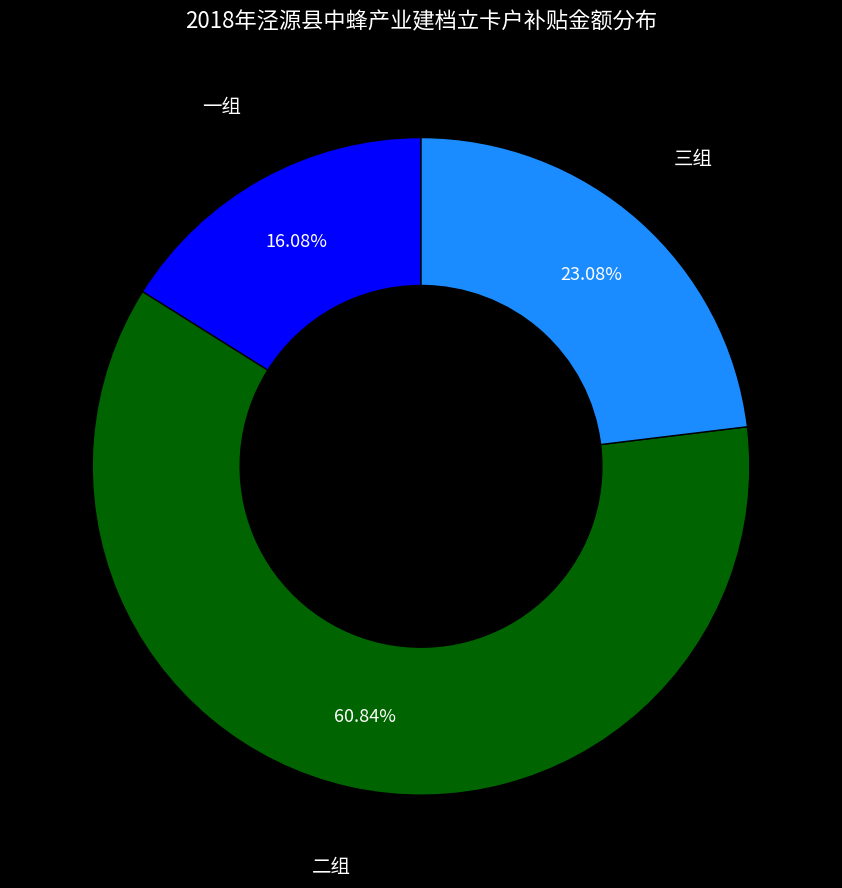

Is there any slice that represents more than half of the pie?

Yes